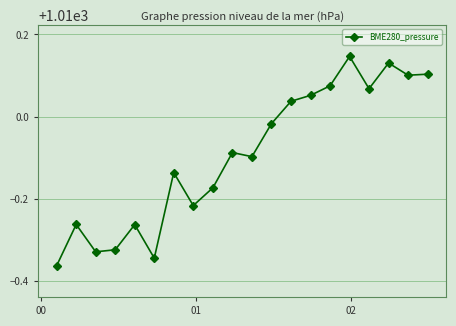

What is the sum of all values?

20198.1